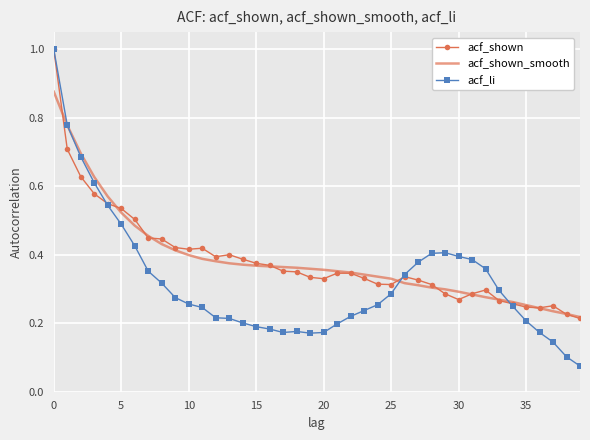

Which series has the largest range (max minus min)?

acf_li